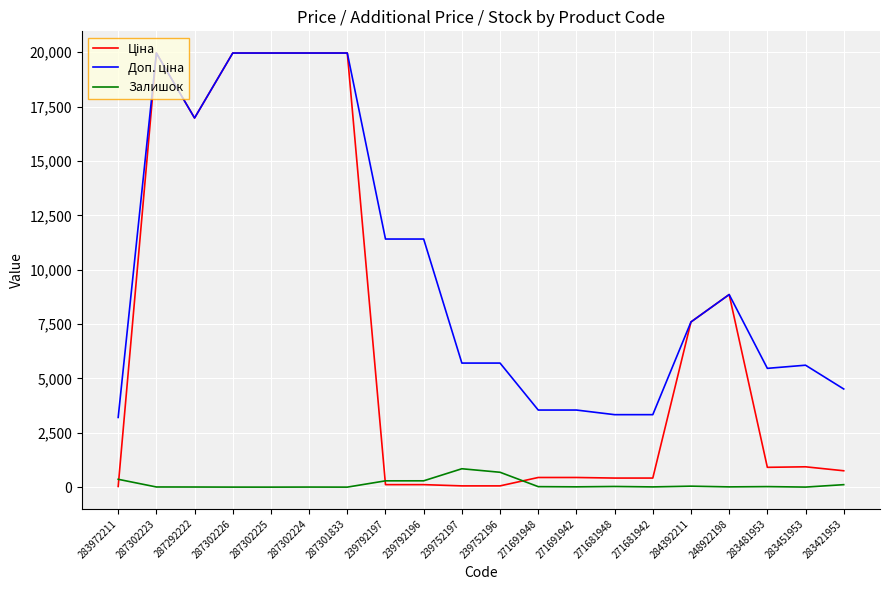

What is the sum of all Залишок values?

2752.0